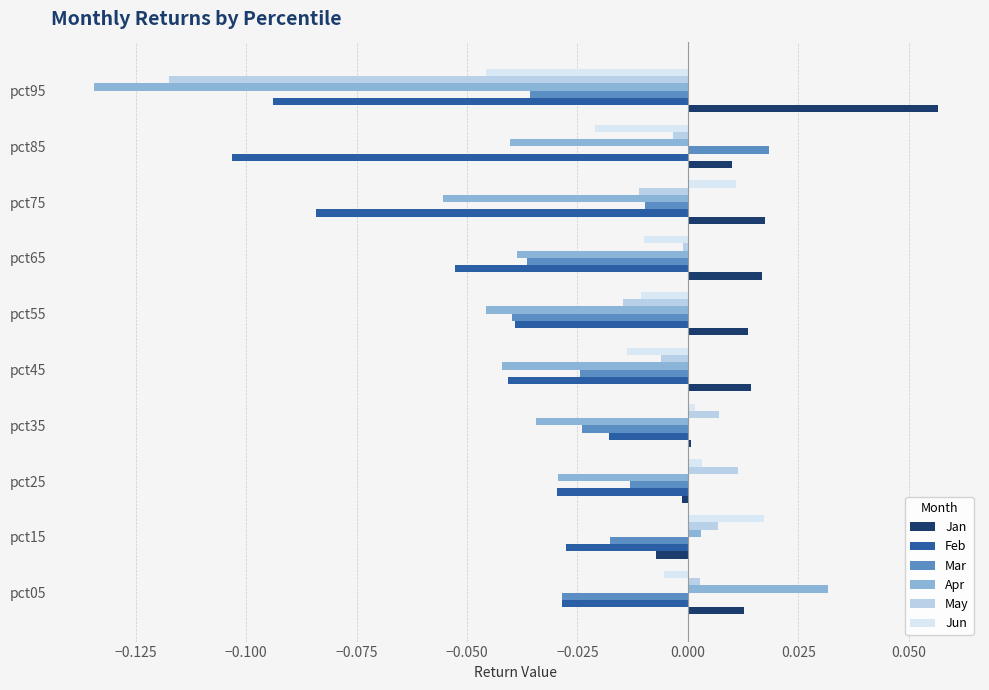

Between pct45 and pct85, which series saw the biggest shift?

Feb